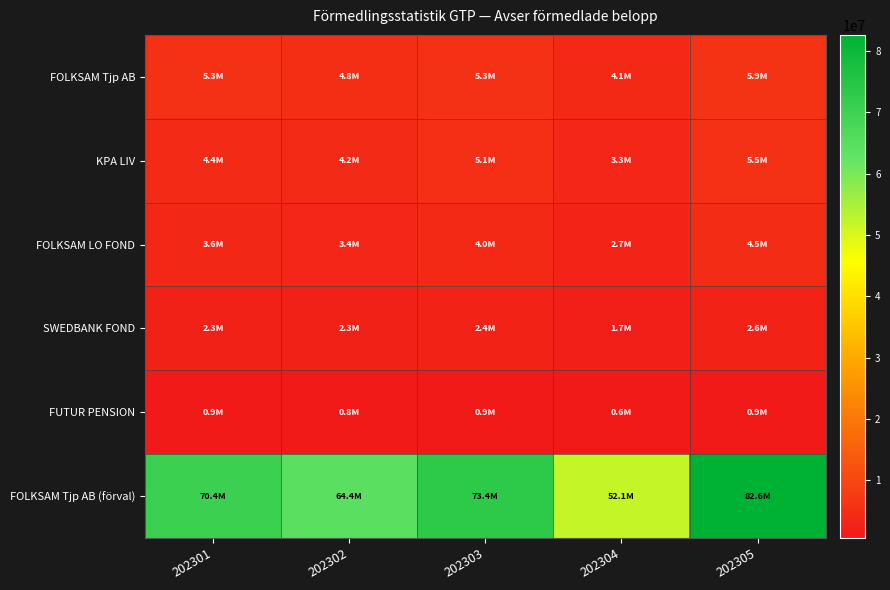

Reading left to right, extract all data points from this chart.

FOLKSAM Tjp AB: 202301=5312391	202302=4814892	202303=5268039	202304=4075622	202305=5897953
KPA LIV: 202301=4429176	202302=4242868	202303=5136075	202304=3337325	202305=5502104
FOLKSAM LO FOND: 202301=3642801	202302=3420483	202303=4015428	202304=2713701	202305=4541771
SWEDBANK FOND: 202301=2293911	202302=2262816	202303=2437976	202304=1704016	202305=2607838
FUTUR PENSION: 202301=855725	202302=751027	202303=886349	202304=606731	202305=919353
FOLKSAM Tjp AB (förval): 202301=70374321	202302=64417982	202303=73415777	202304=52130574	202305=82643110